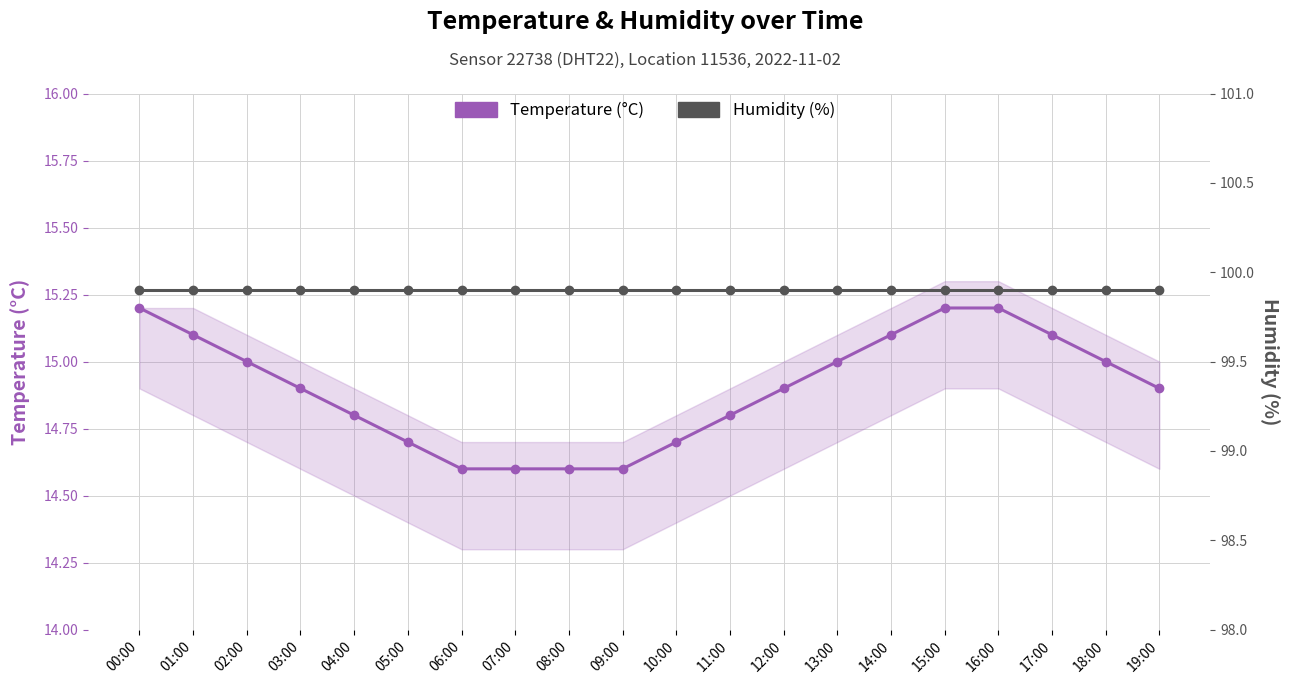

Which category has the highest value across all series?

00:00